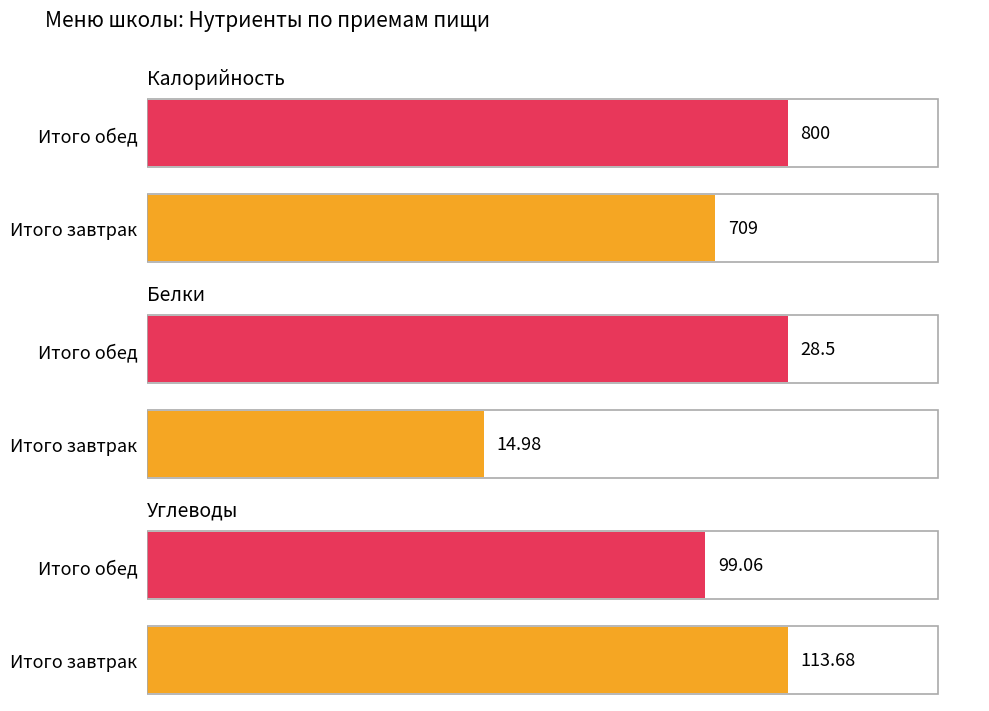

Rank the categories by Углеводы value from lowest to highest.

Итого обед, Итого завтрак